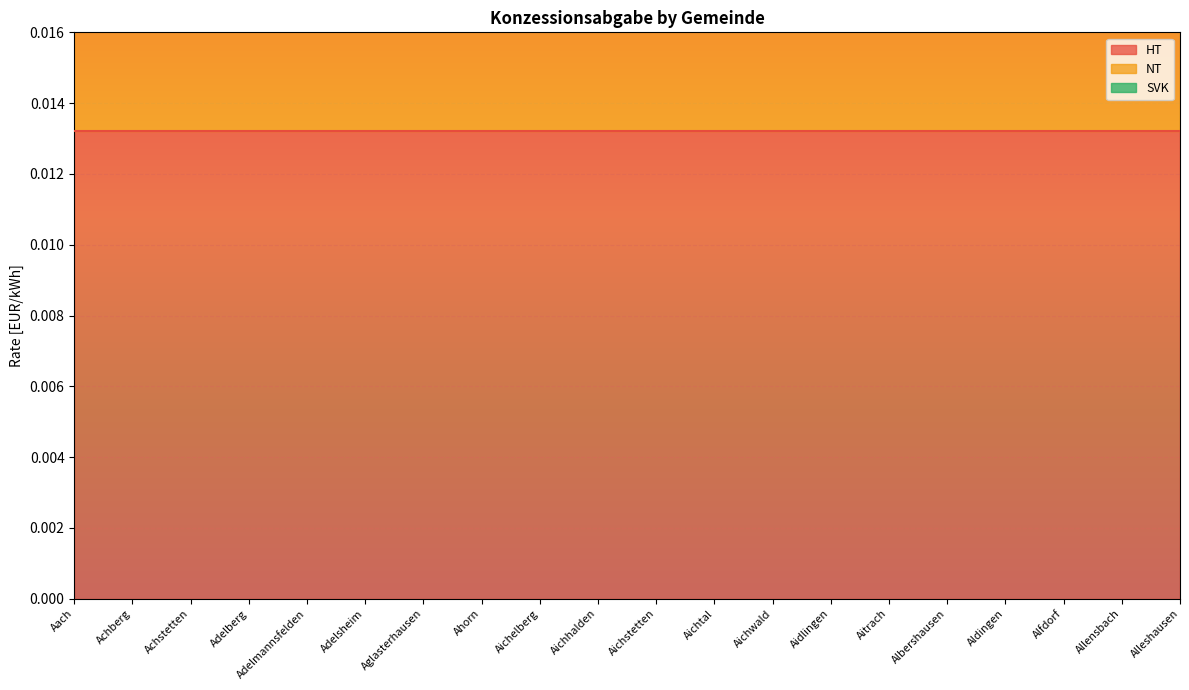

Rank the series at Allensbach from highest to lowest value.

HT, NT, SVK